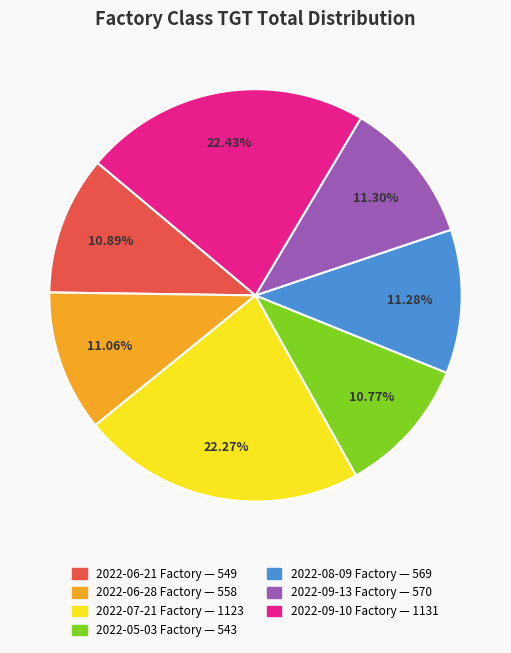

What percentage is the 2022-07-21 Factory slice, to the nearest percent?

22%